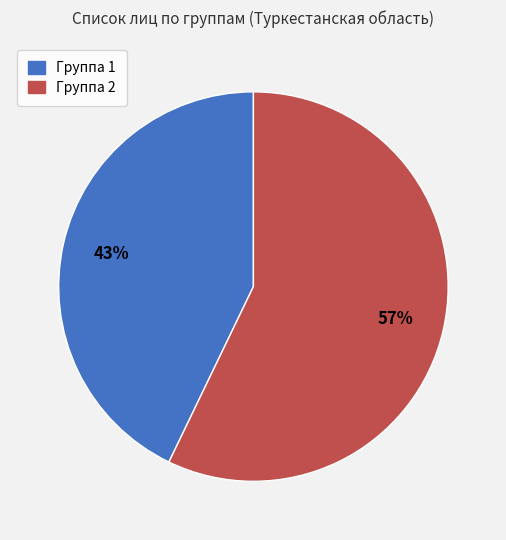

Which category has the biggest portion of the pie?

Группа 2